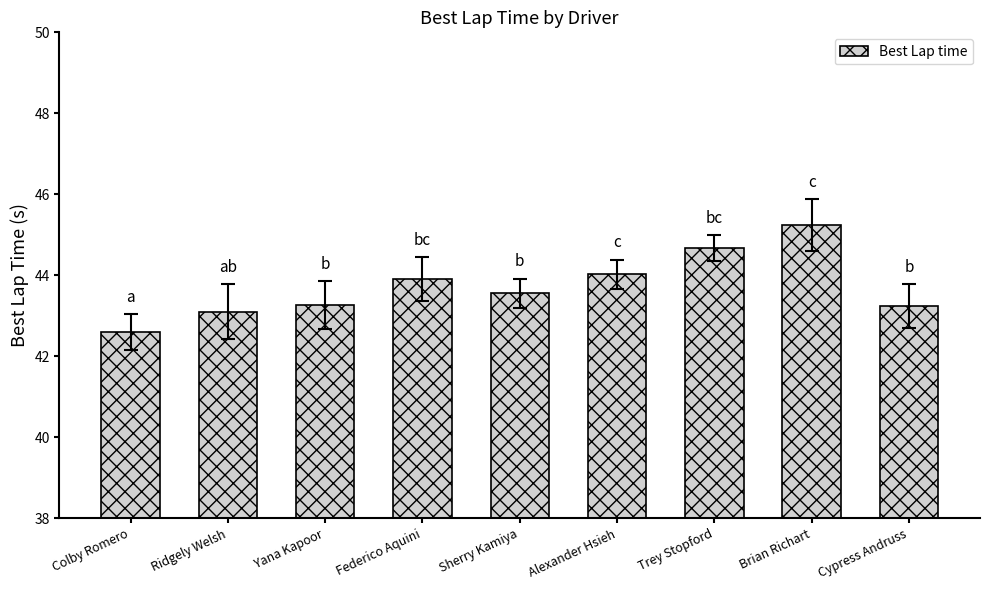

Read the value at Alexander Hsieh.

44.0